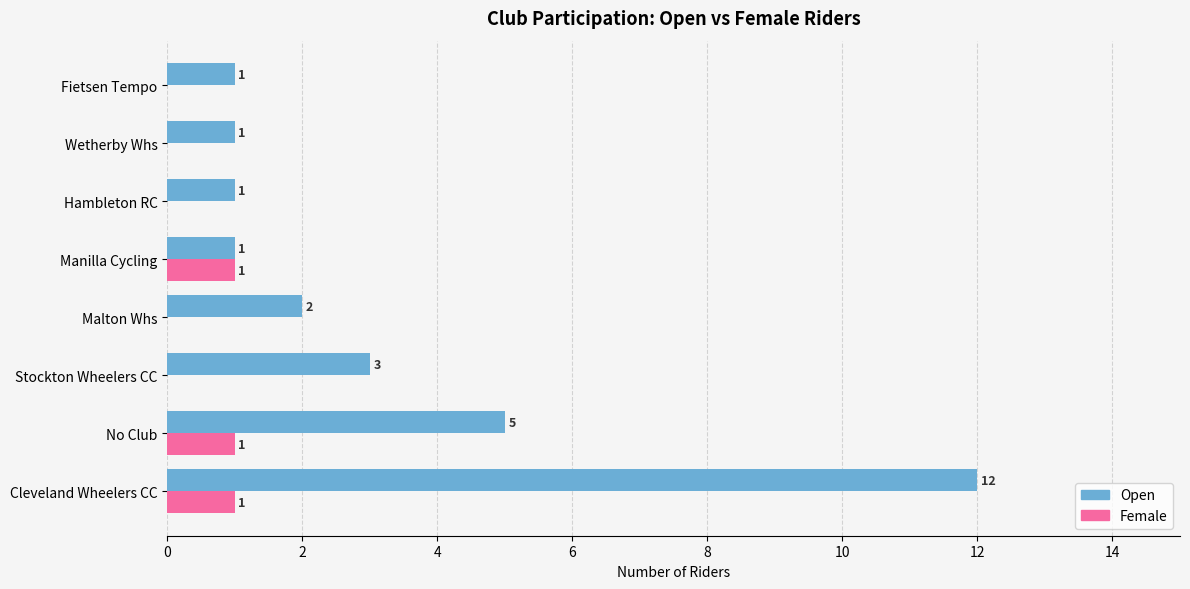

Which category has the highest value in the Open series?

Cleveland Wheelers CC